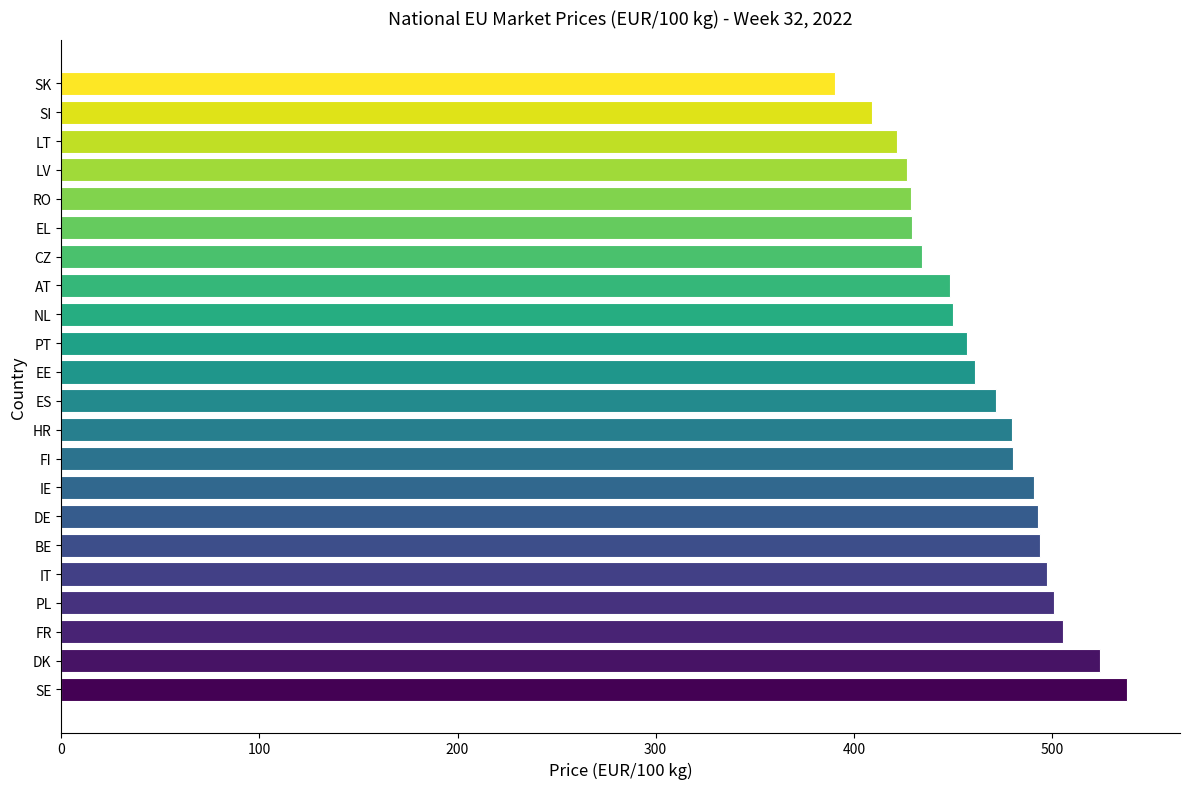

Between EL and SK, which is larger?

EL